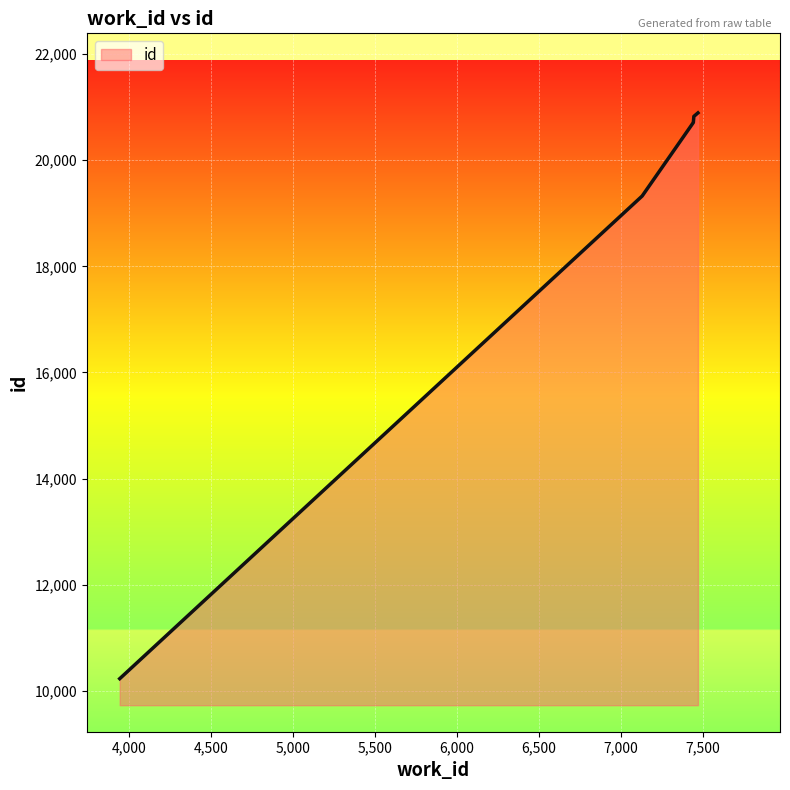

How many series are shown in this chart?

1